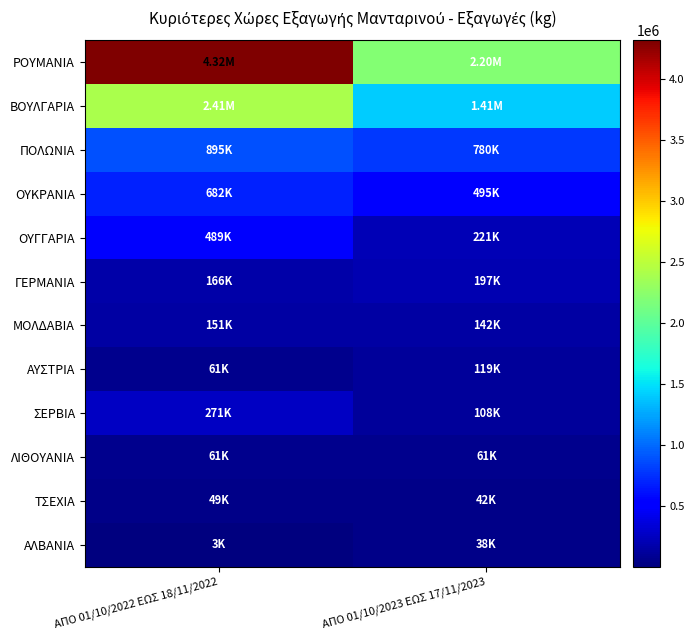

What is the maximum value shown in the chart?

4315181